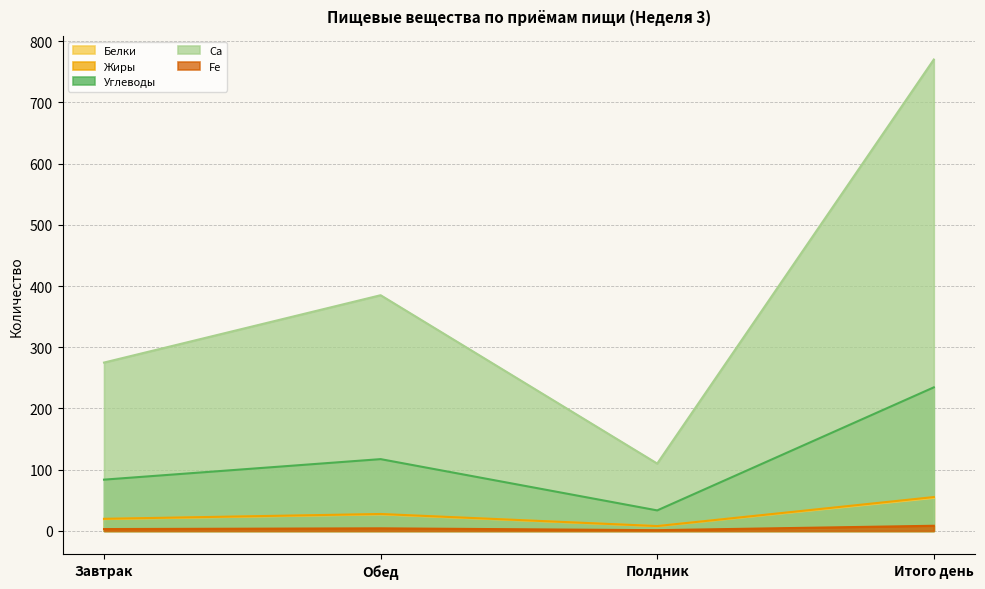

True or false: Fe and Жиры cross at least once.

False